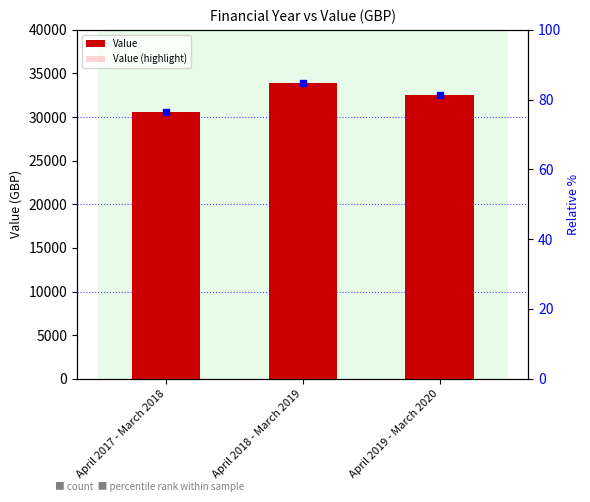

What is the approximate value of Value (highlight) at April 2017 - March 2018, to the nearest 100?

30600